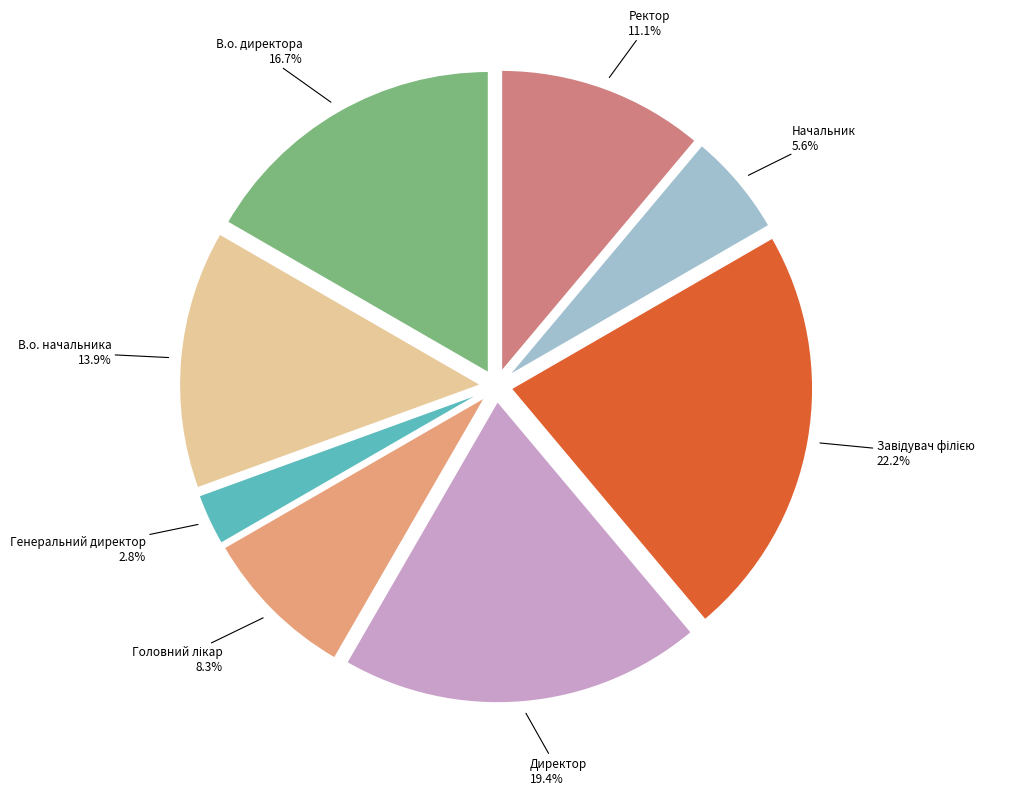

Is there a majority slice in this chart?

No